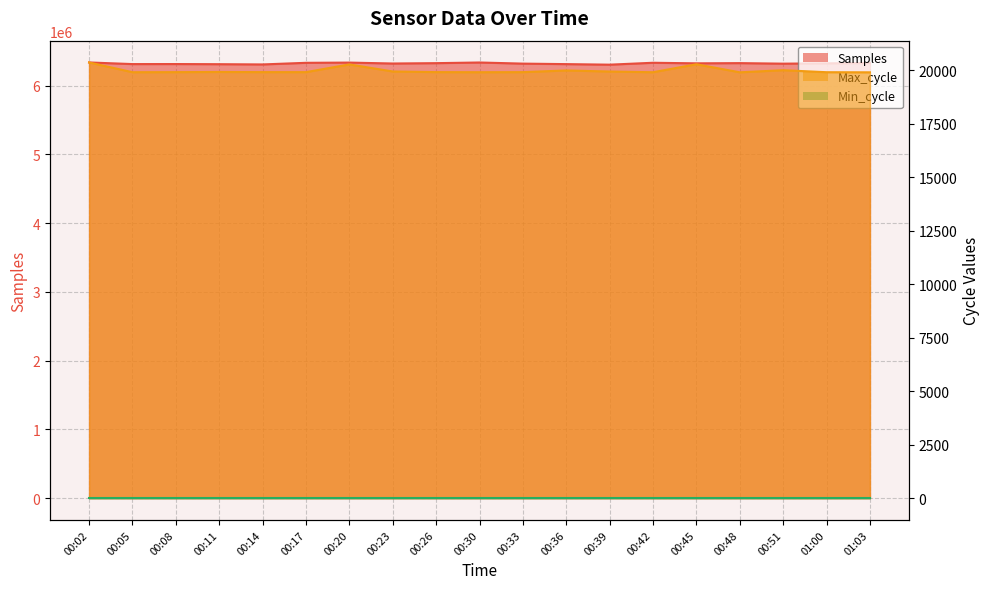

Which series has the widest spread of values?

Samples